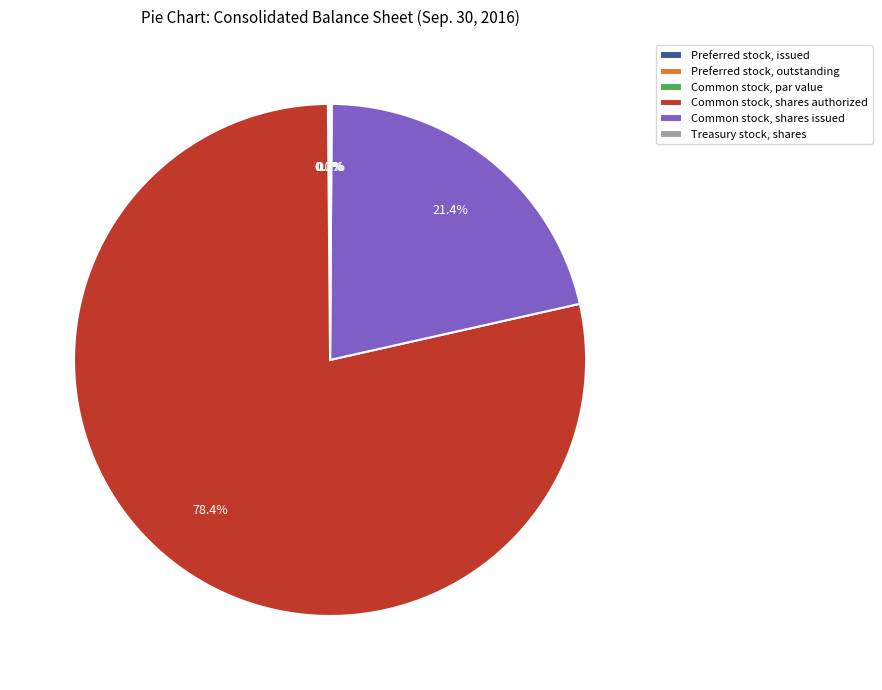

What percentage is the Common stock, shares issued slice, to the nearest percent?

21%